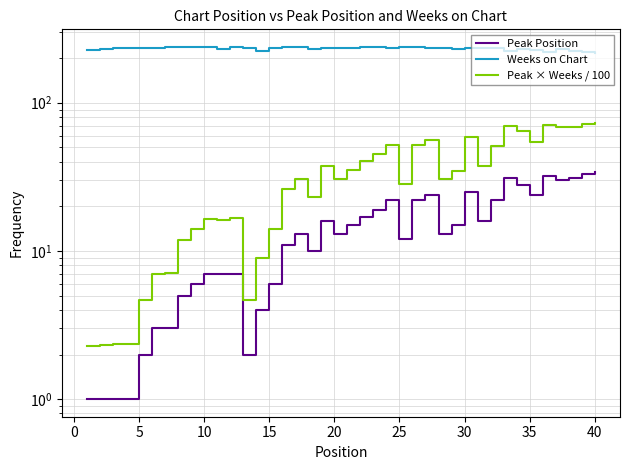

True or false: Peak Position and Peak × Weeks / 100 intersect in this chart.

False